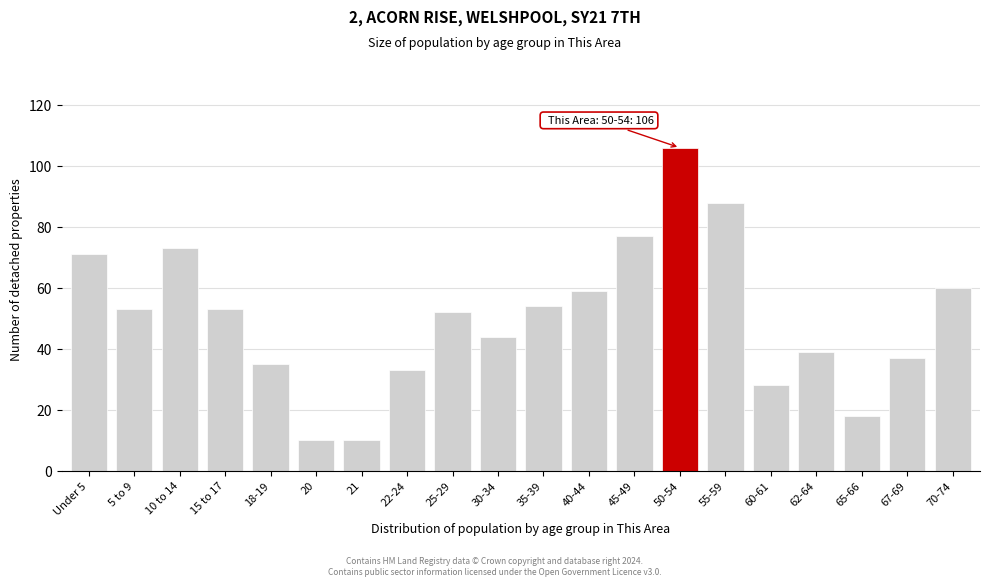

Reading right to left, transcribe all the data shown in this chart.

60	37	18	39	28	88	106	77	59	54	44	52	33	10	10	35	53	73	53	71